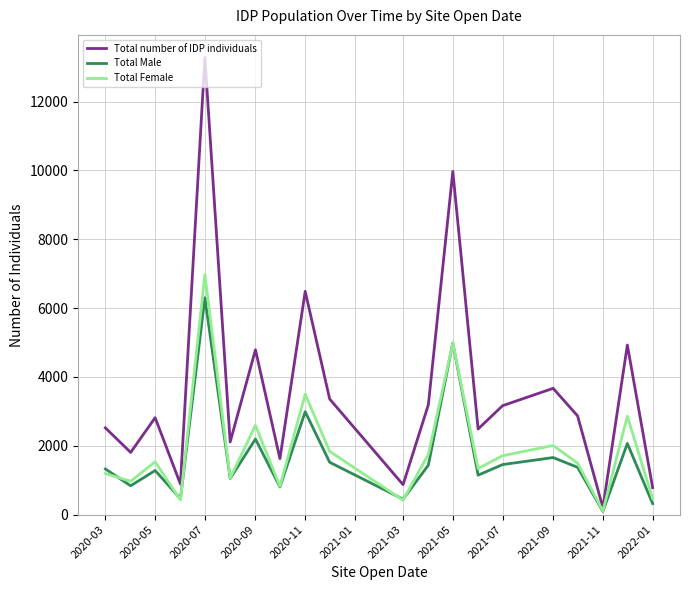

Does the chart have visible grid lines?

Yes